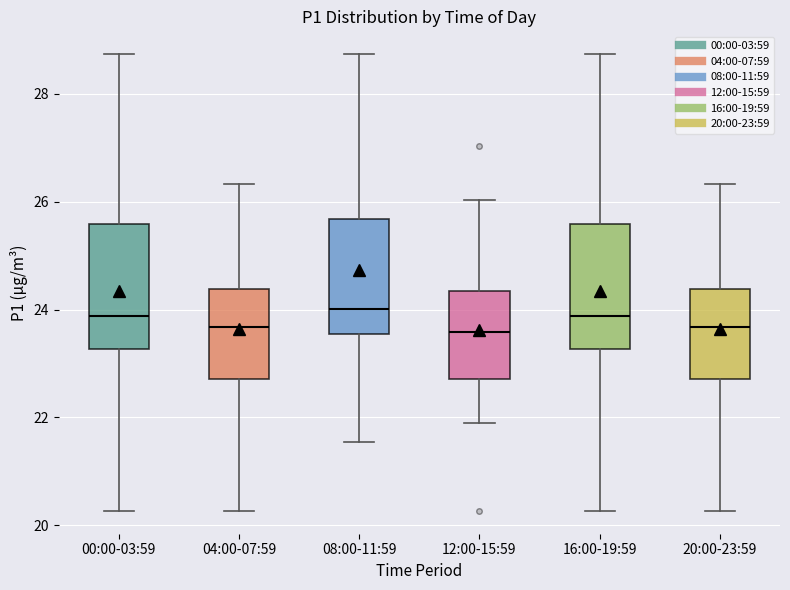

Reading left to right, read every box against the y-axis: the position of its median line, the range the box covers, and the ends of its whiskers. The values are not printed on the chart, so give them approximately, as read against the axis.

00:00-03:59: median 23.8, box 23.2 to 25.6, whiskers 20.2 to 28.8
04:00-07:59: median 23.6, box 22.8 to 24.4, whiskers 20.2 to 26.4
08:00-11:59: median 24.0, box 23.6 to 25.6, whiskers 21.6 to 28.8
12:00-15:59: median 23.6, box 22.8 to 24.4, whiskers 22.0 to 26.0
16:00-19:59: median 23.8, box 23.2 to 25.6, whiskers 20.2 to 28.8
20:00-23:59: median 23.6, box 22.8 to 24.4, whiskers 20.2 to 26.4